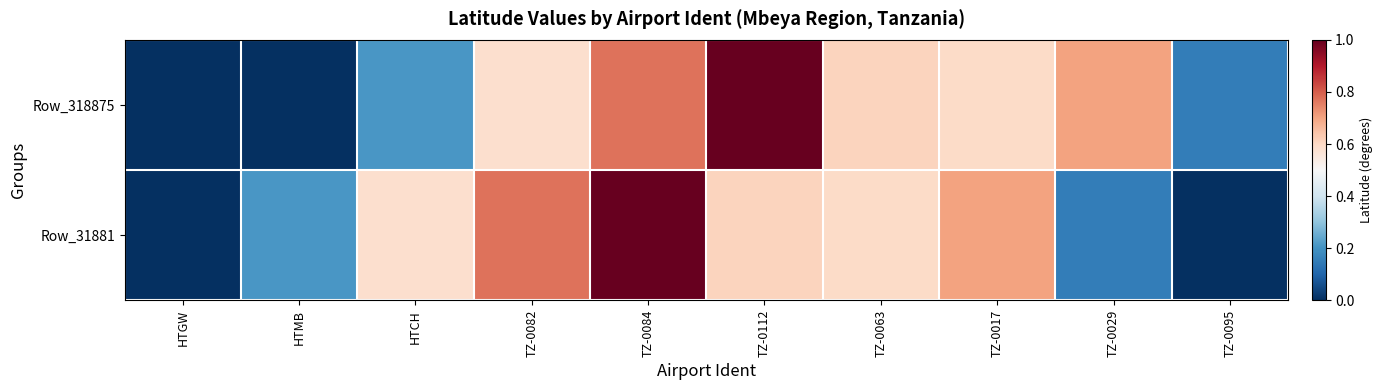

At TZ-0029, list the series in order from largest to smallest.

Row_318875, Row_31881